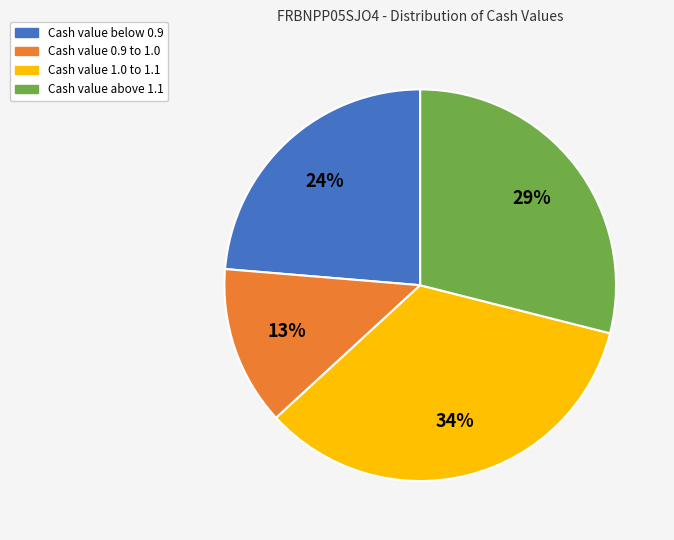

Does any single category account for the majority?

No